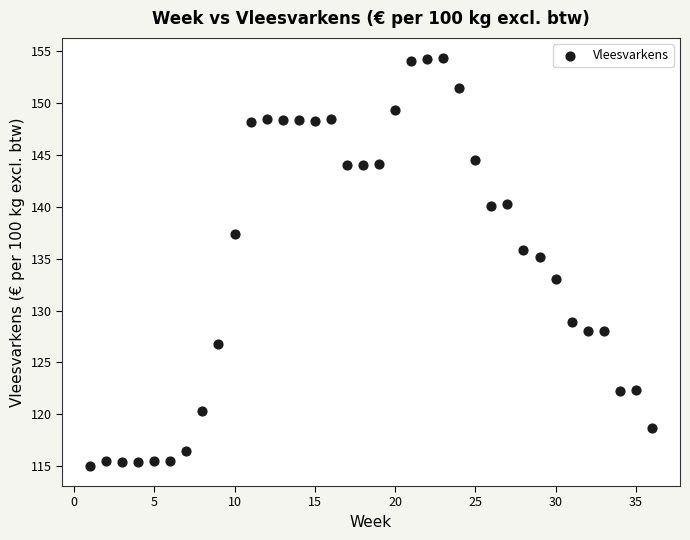

What is the range of Y values (max minus min)?

39.2